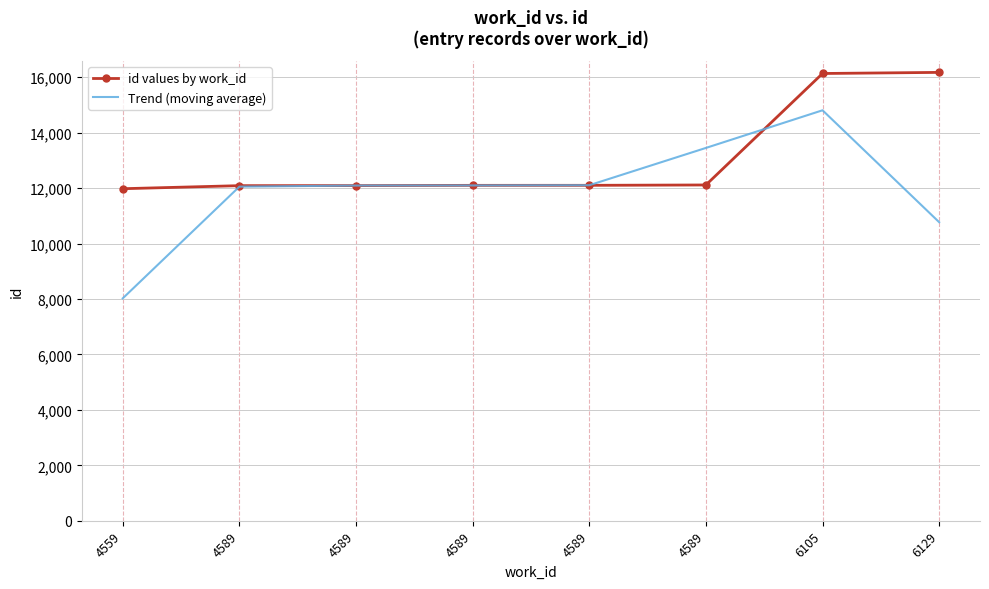

What is the value of the id values by work_id point at the 5th from the left?

12089.0